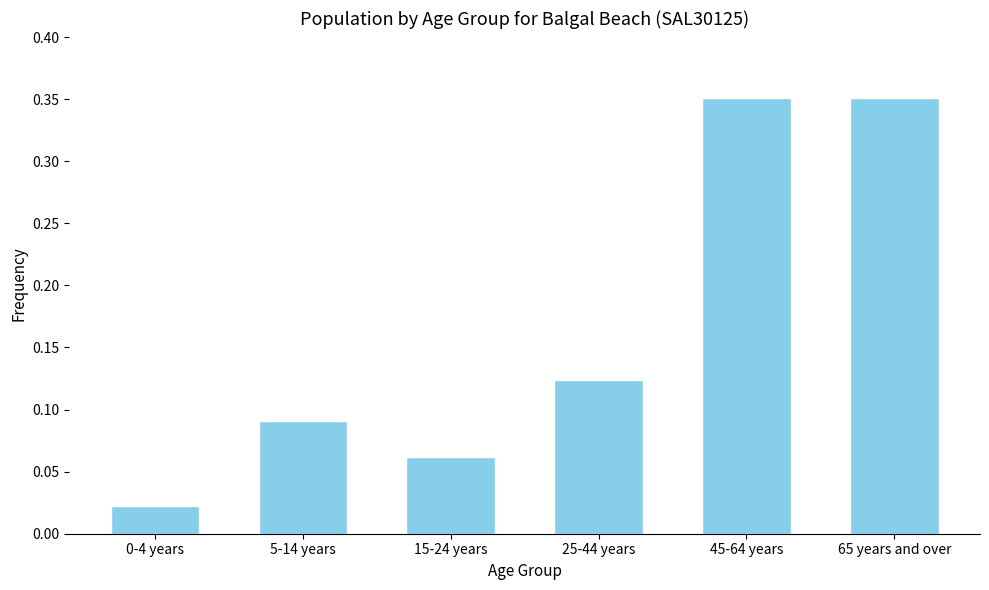

Is it true that the value at 25-44 years is 0.2?

False